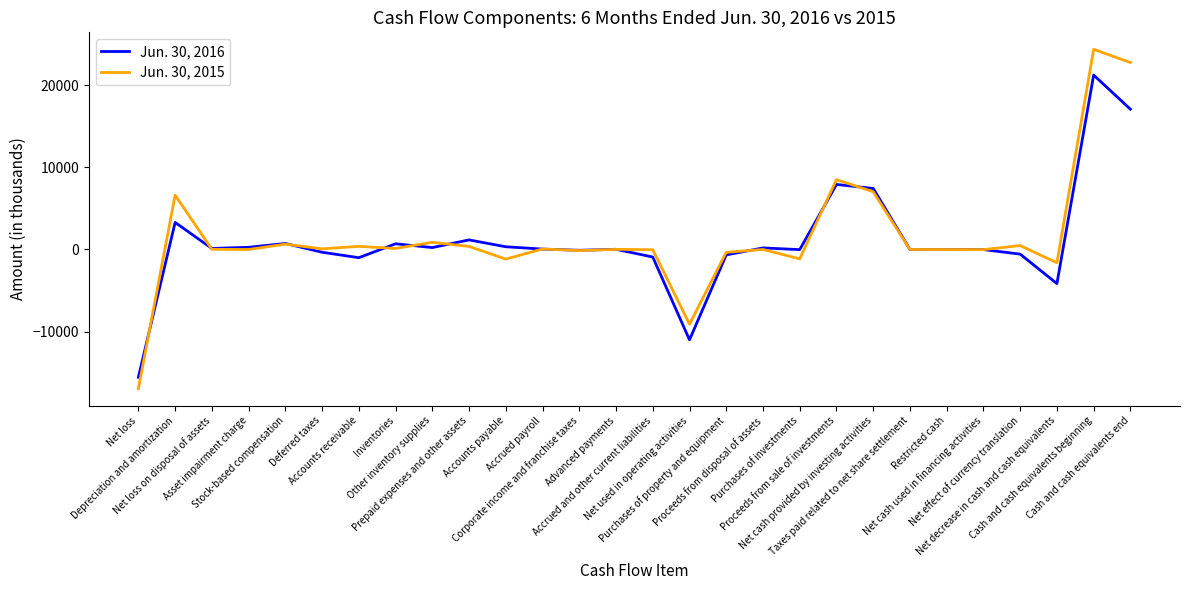

Which series changed the most between Net loss and Taxes paid related to net share settlement?

Jun. 30, 2015